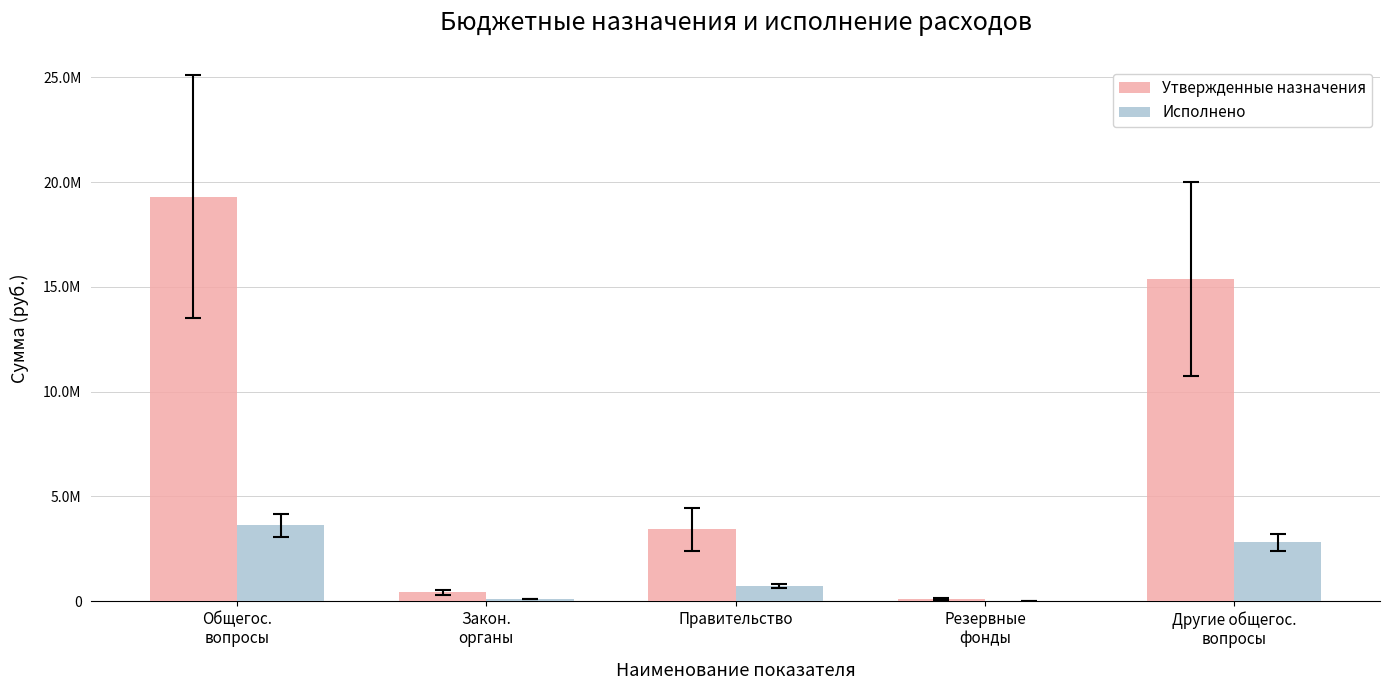

At which label does Утвержденные назначения first exceed 3419000?

Общегос.
вопросы